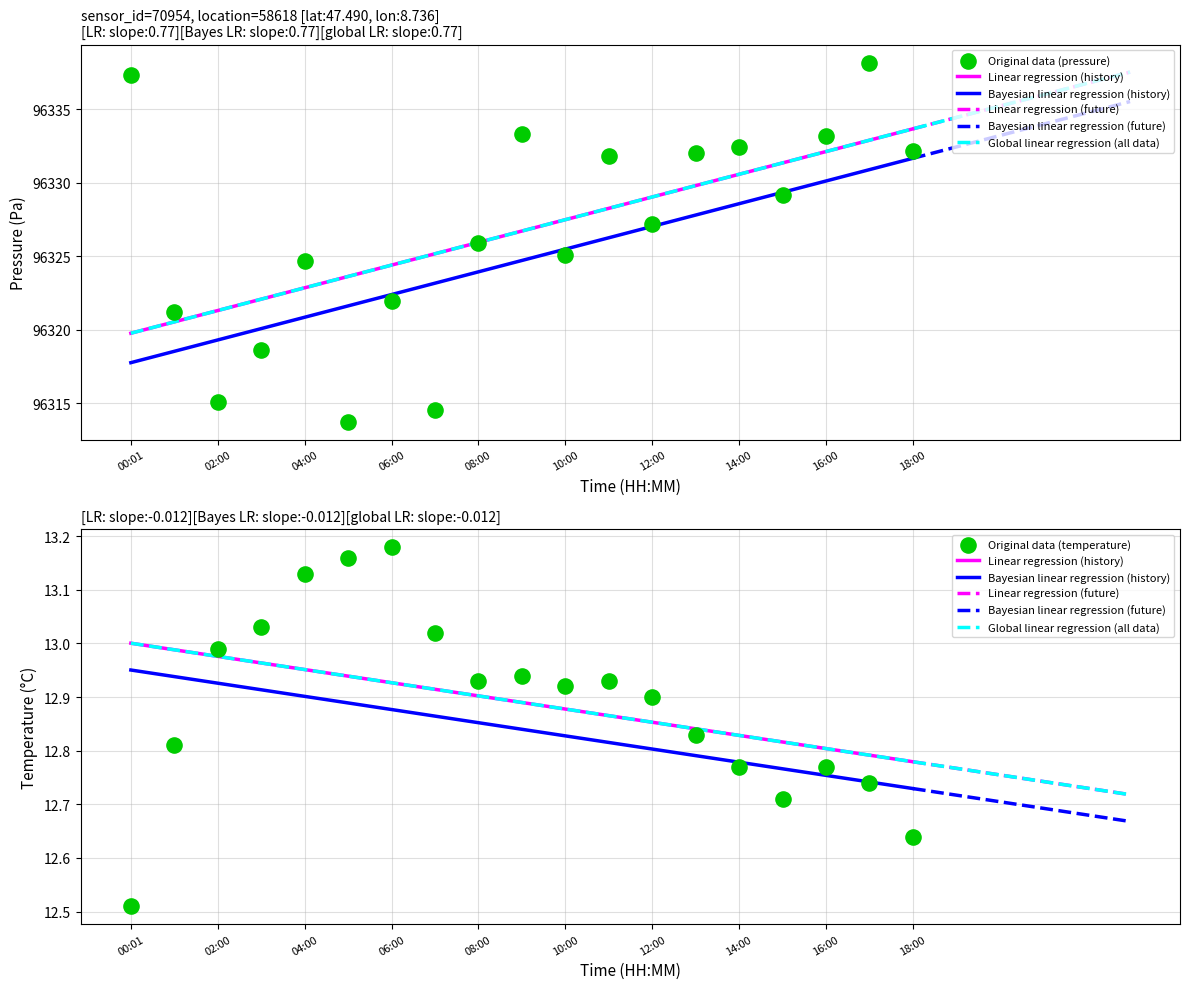

Is the value of temperature at 12:00 greater than the value of pressure at 13:00?

No